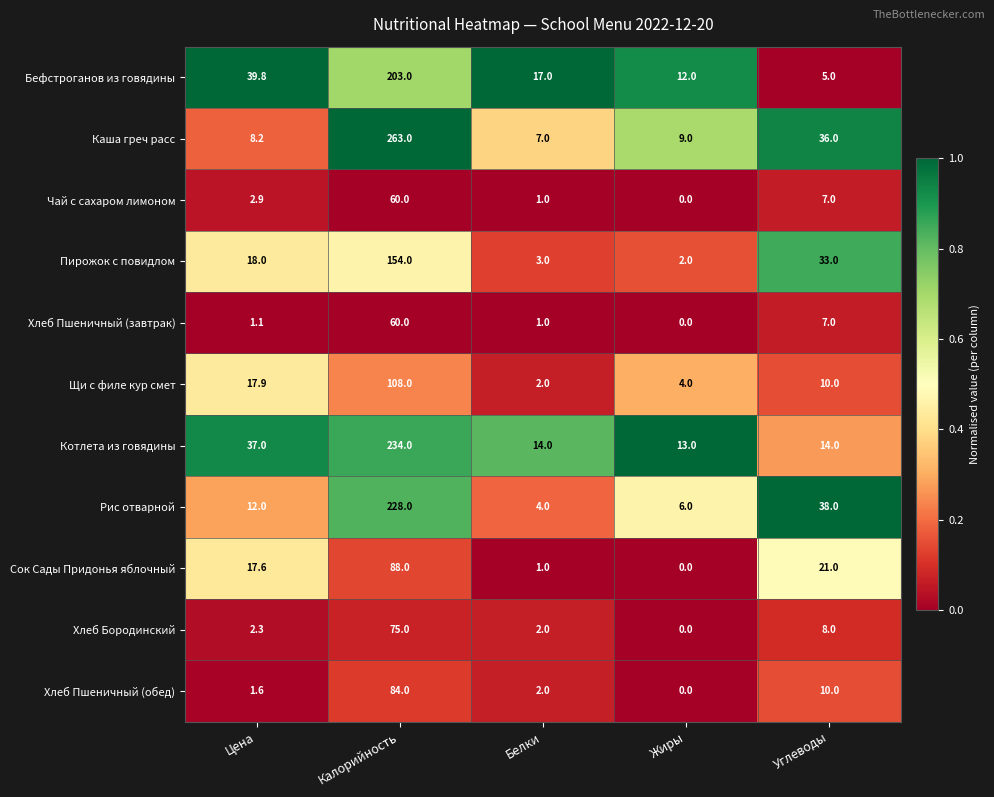

List the labels in order of Щи с филе кур смет value, smallest first.

Белки, Жиры, Углеводы, Цена, Калорийность